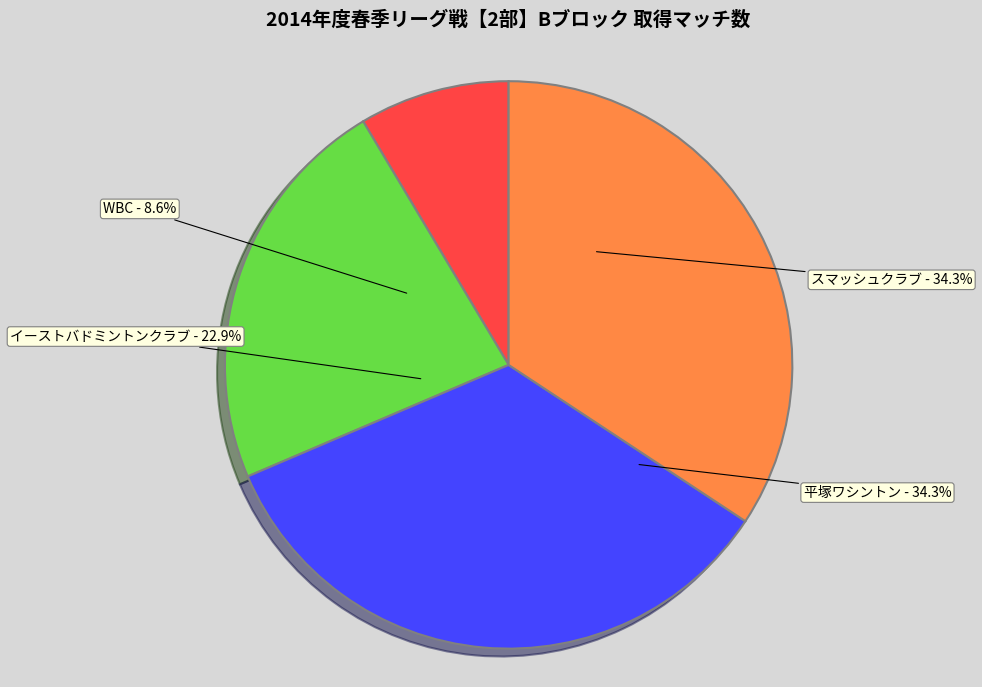

The 平塚ワシントン slice represents 43% of the pie. True or false?

False